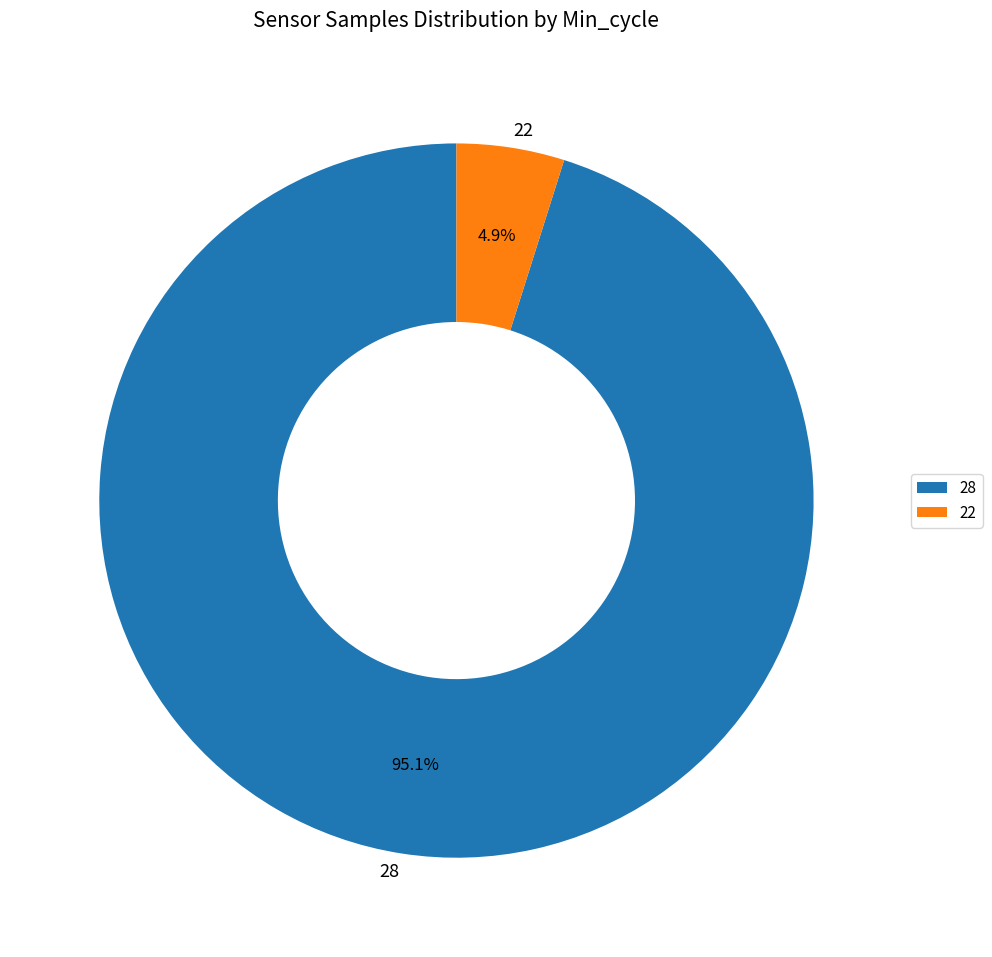

How many segments does this pie chart have?

2